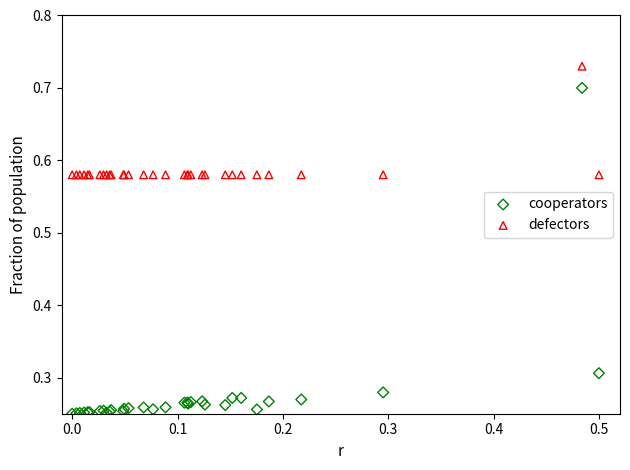

Which series has the widest spread of Y values?

cooperators